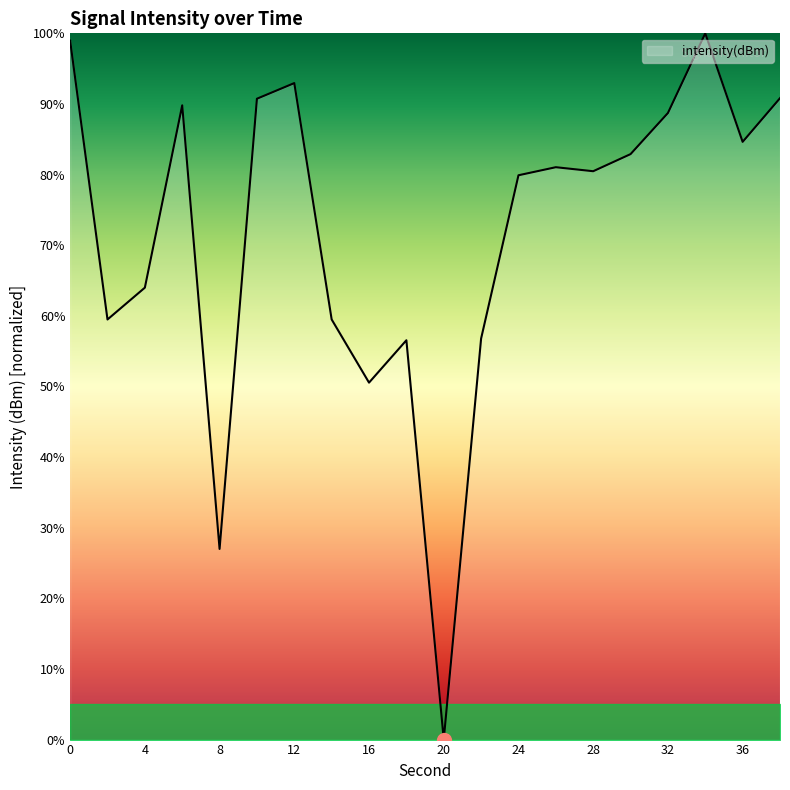

How many categories are shown in the chart?

20